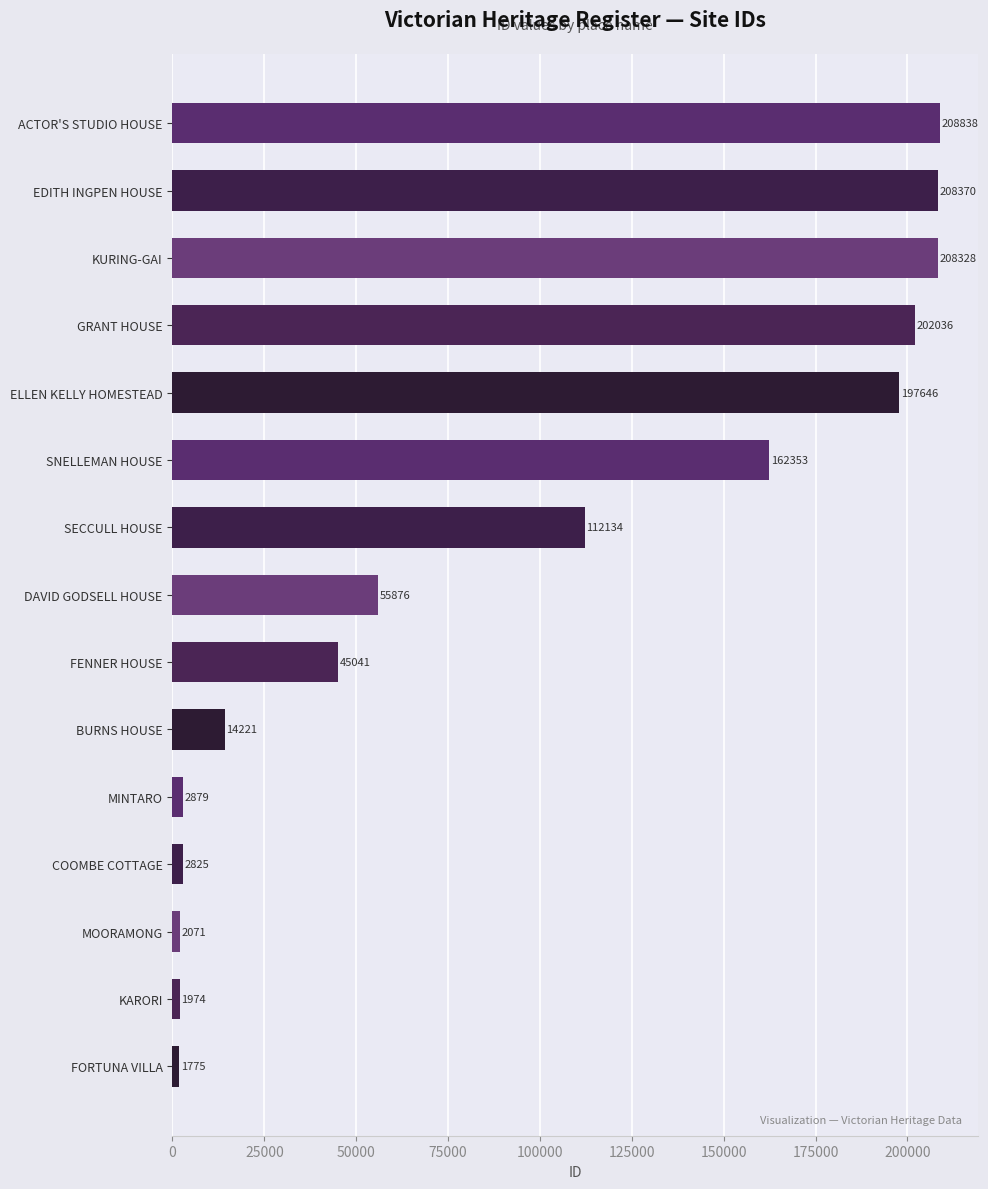

What is the difference between the maximum and second lowest values?

206864